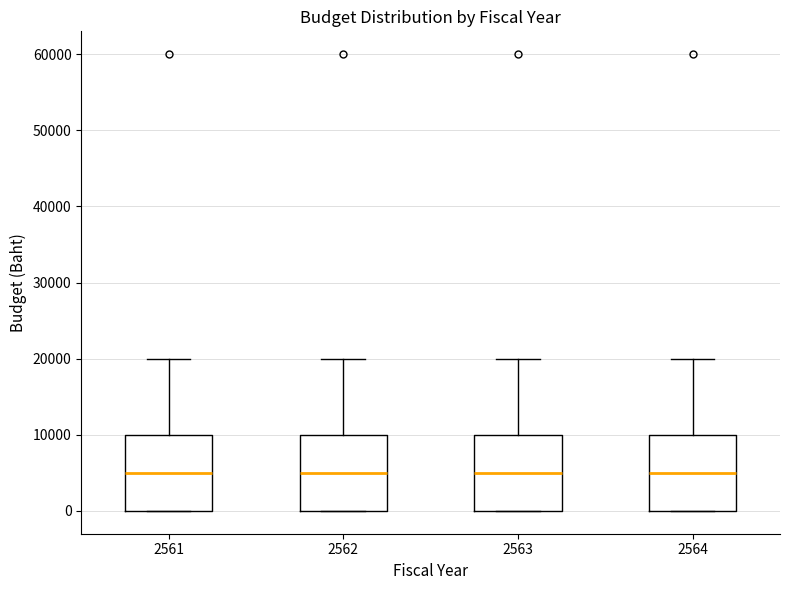

Reading left to right, read every box against the y-axis: the position of its median line, the range the box covers, and the ends of its whiskers. The values are not printed on the chart, so give them approximately, as read against the axis.

2561: median 5000, box 0 to 10000, whiskers 0 to 20000
2562: median 5000, box 0 to 10000, whiskers 0 to 20000
2563: median 5000, box 0 to 10000, whiskers 0 to 20000
2564: median 5000, box 0 to 10000, whiskers 0 to 20000